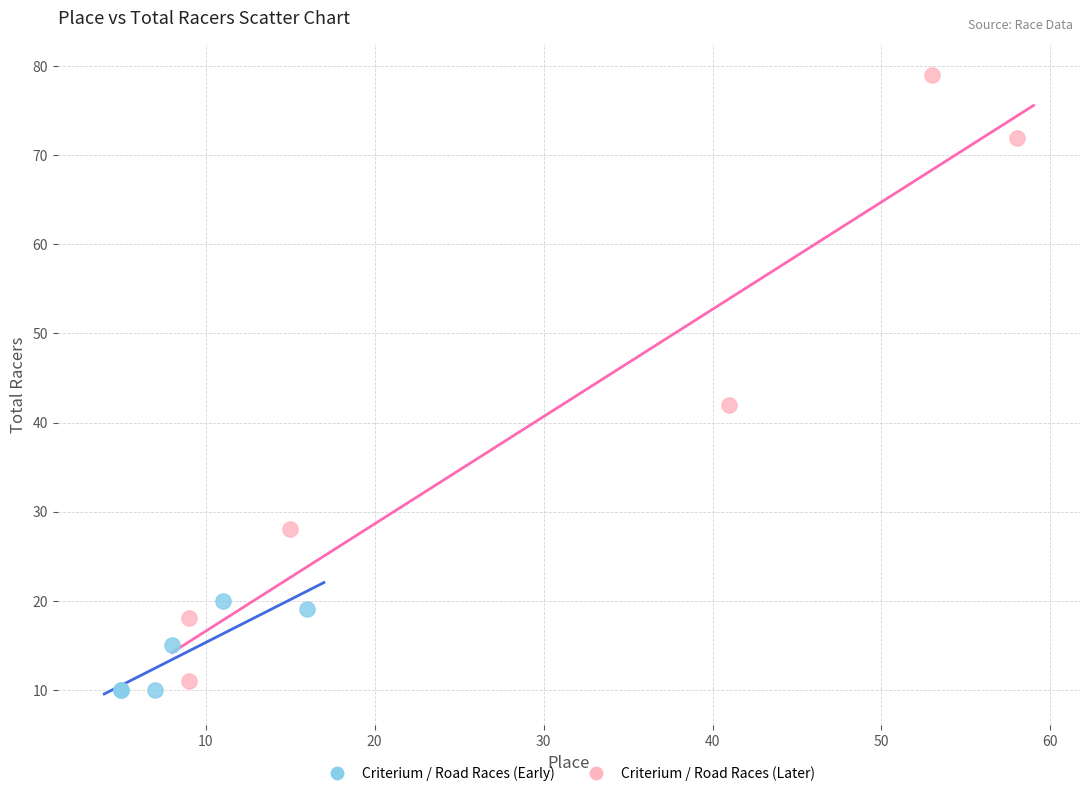

Which series has the largest Y range (max minus min)?

Criterium / Road Races (Later)